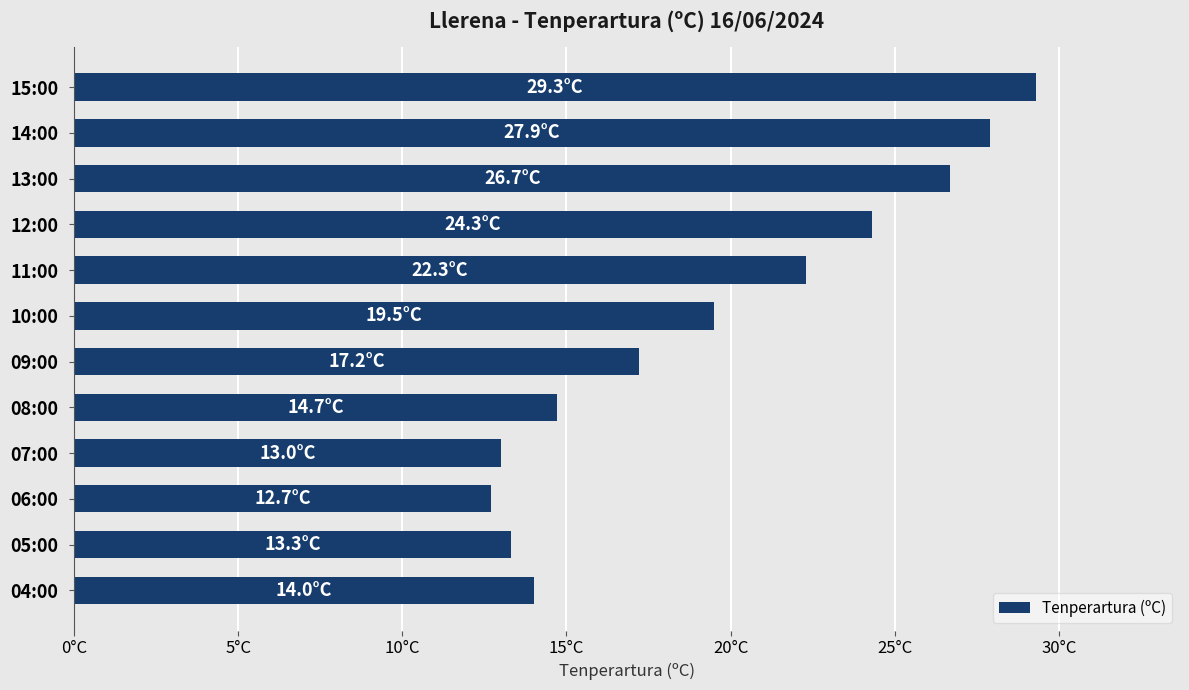

Does the chart contain any negative values?

No